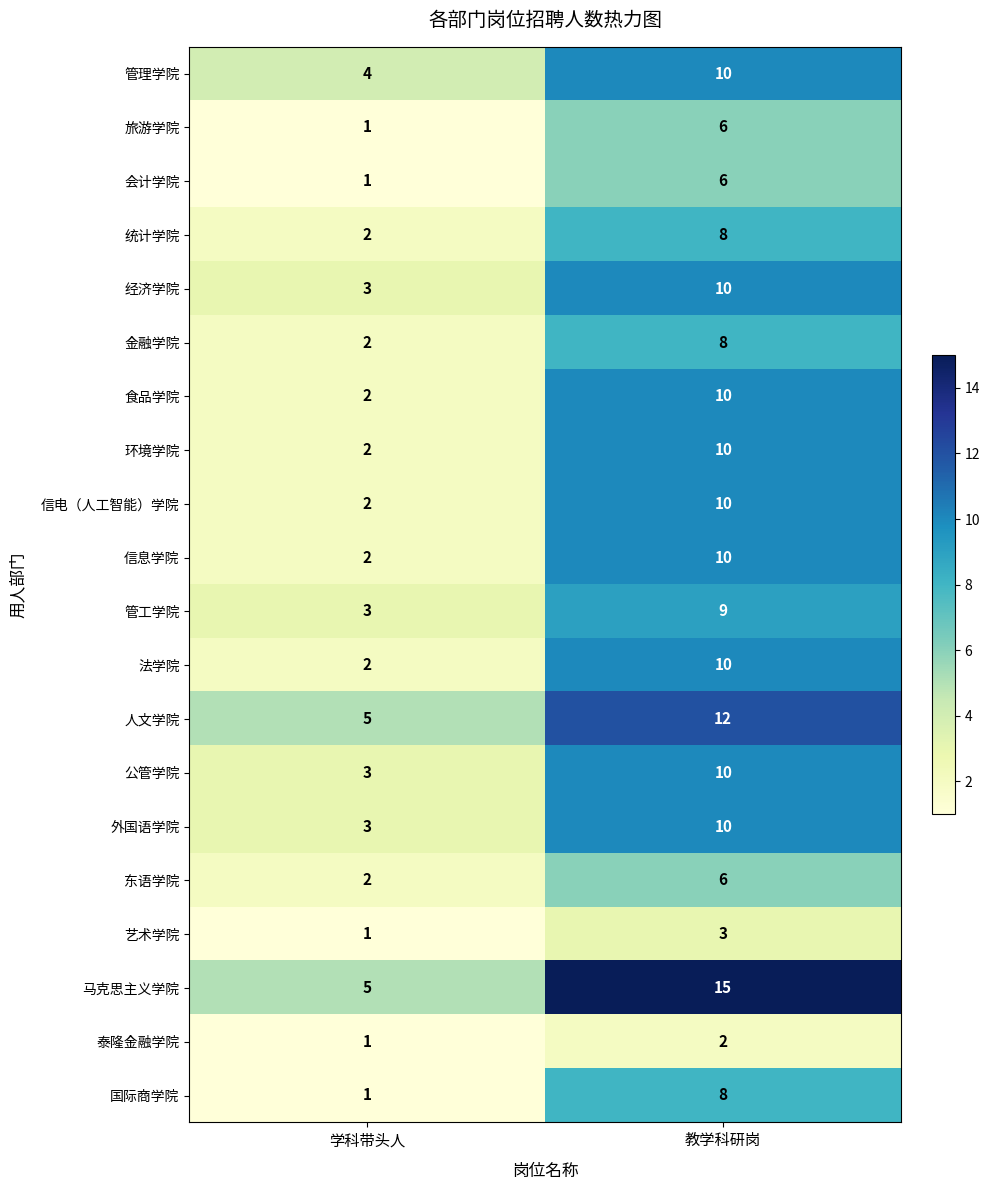

True or false: 管工学院 has a value of 15 at 教学科研岗.

False